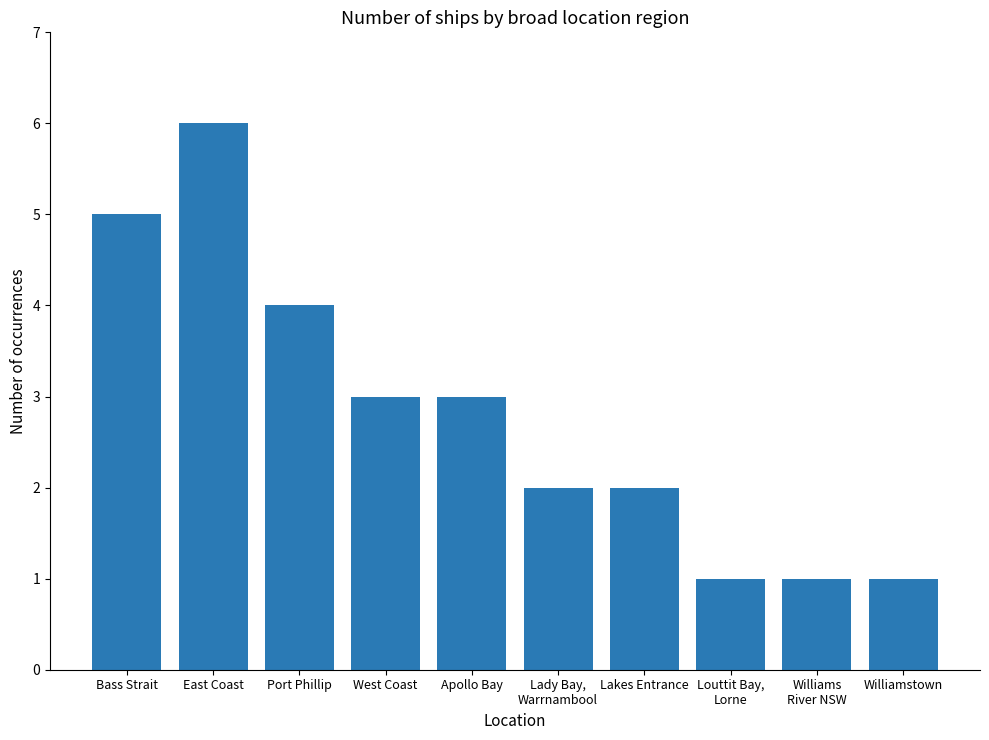

What is the minimum value shown in the chart?

1